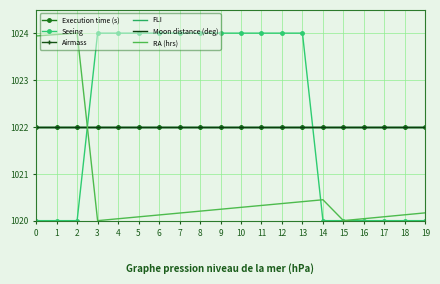

At which label is RA (hrs) closest to 1022?

14